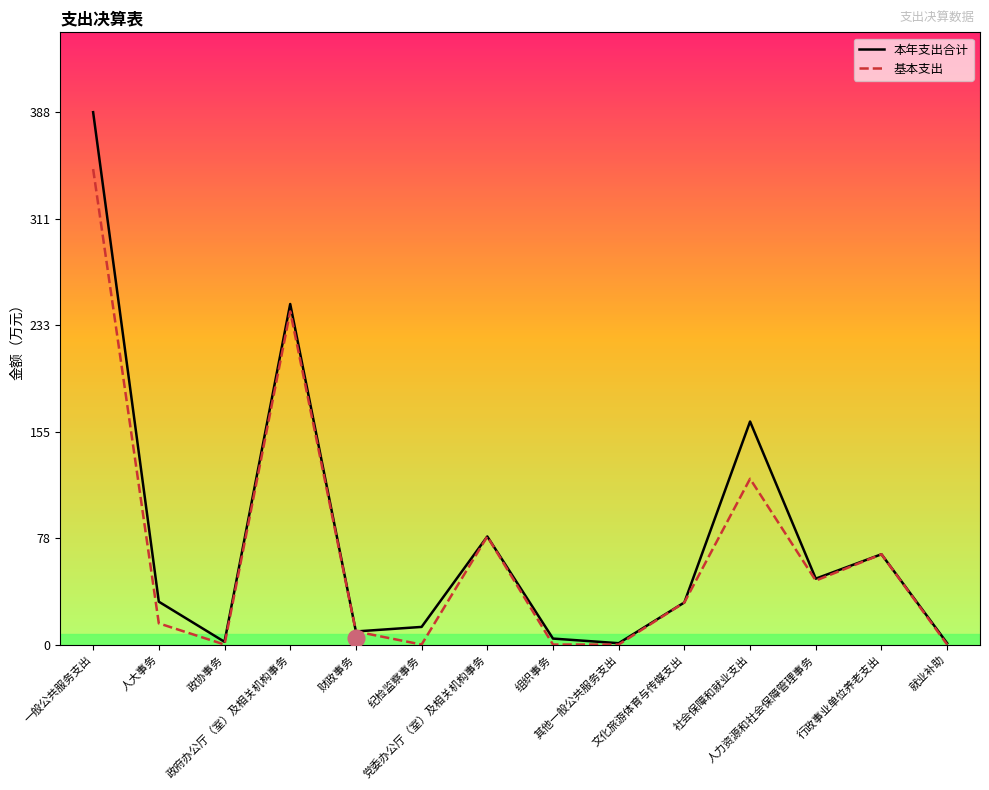

True or false: 基本支出 and 本年支出合计 cross at least once.

False